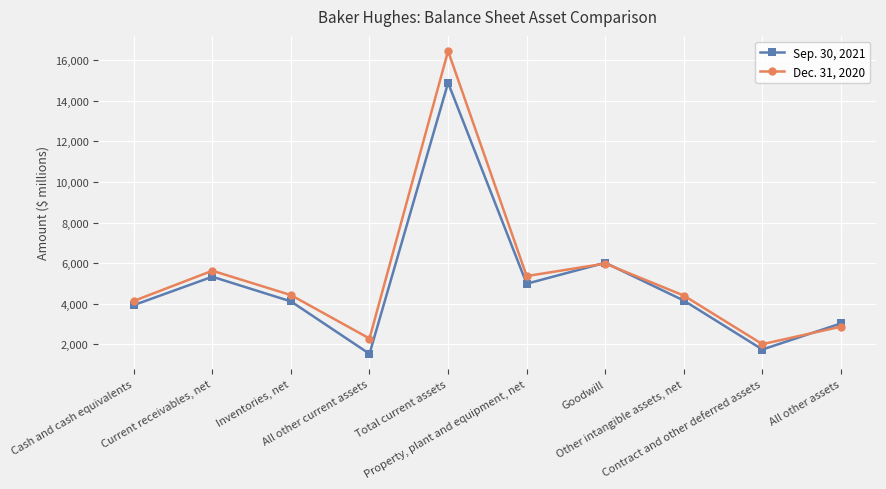

What is the label of the 8th point from the right?

Inventories, net